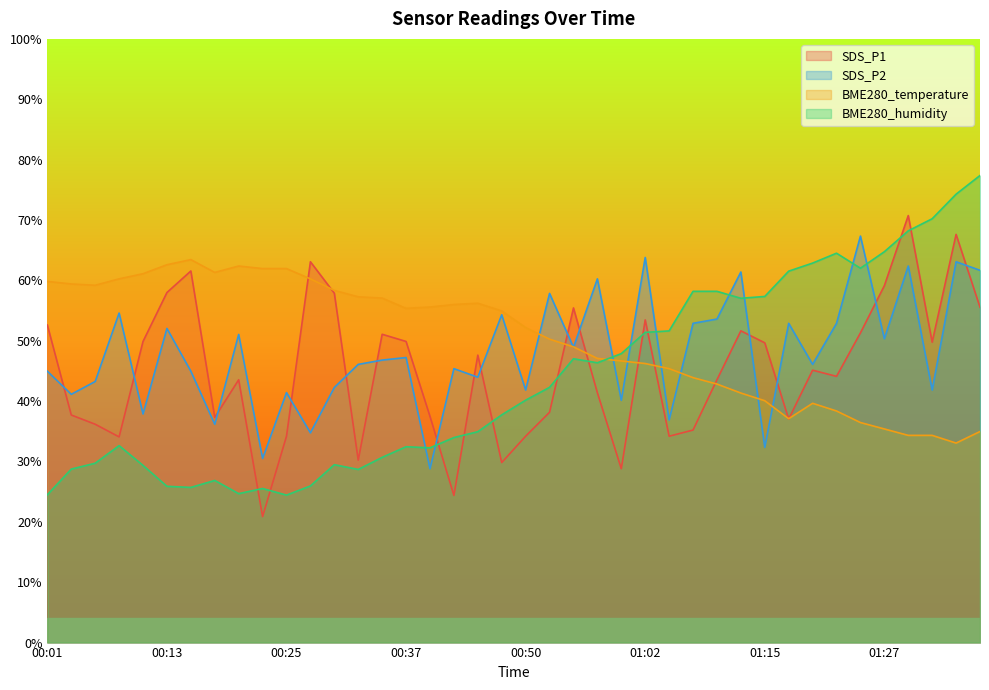

Is the value of BME280_humidity at 00:45 greater than the value of SDS_P2 at 00:57?

No